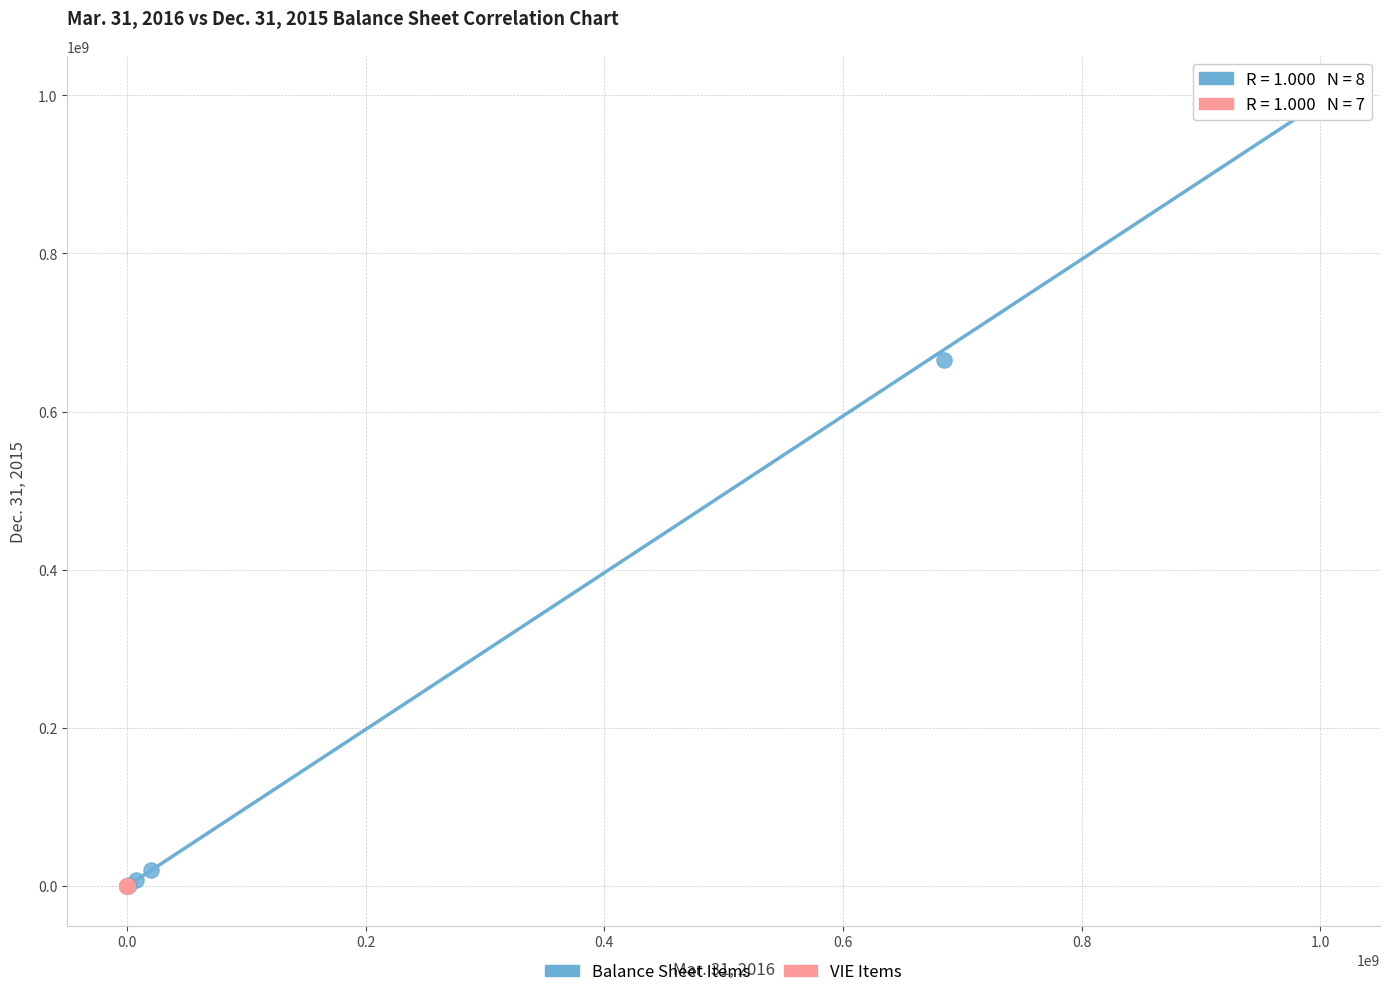

Which series contains the highest Y value?

Balance Sheet Items